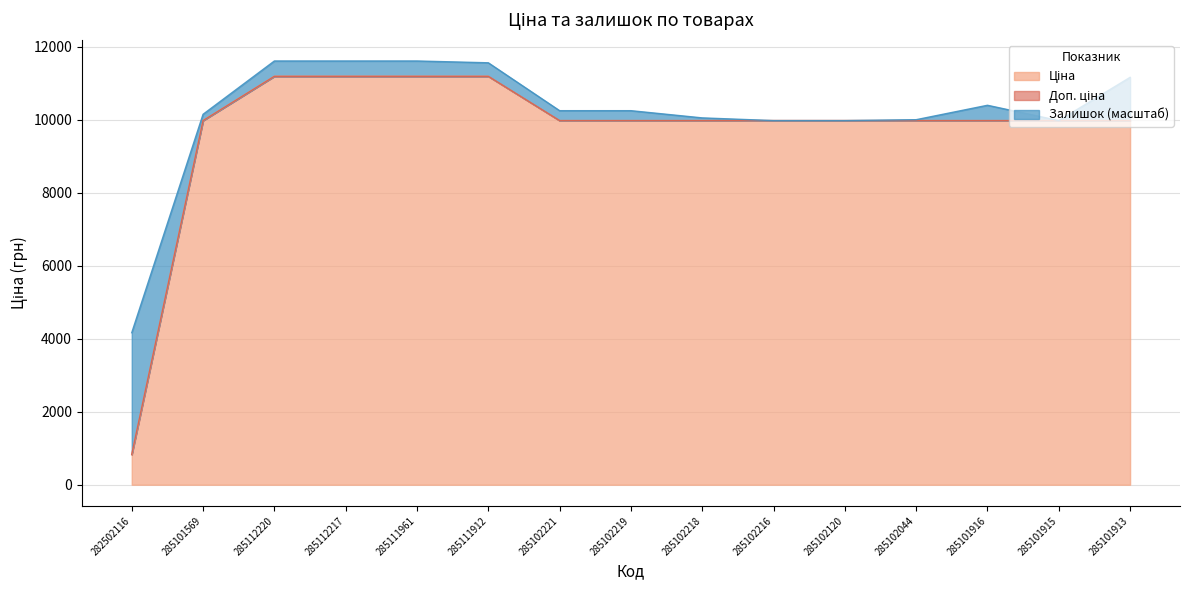

What is the total value across all series at 285102221?

10246.5